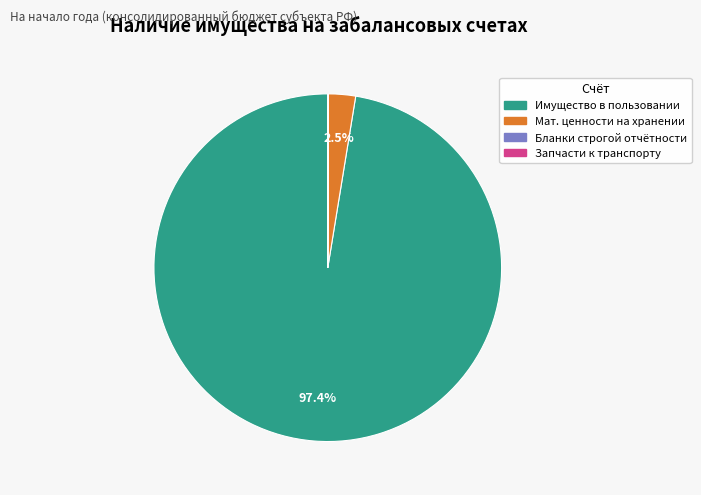

Does any single category account for the majority?

Yes